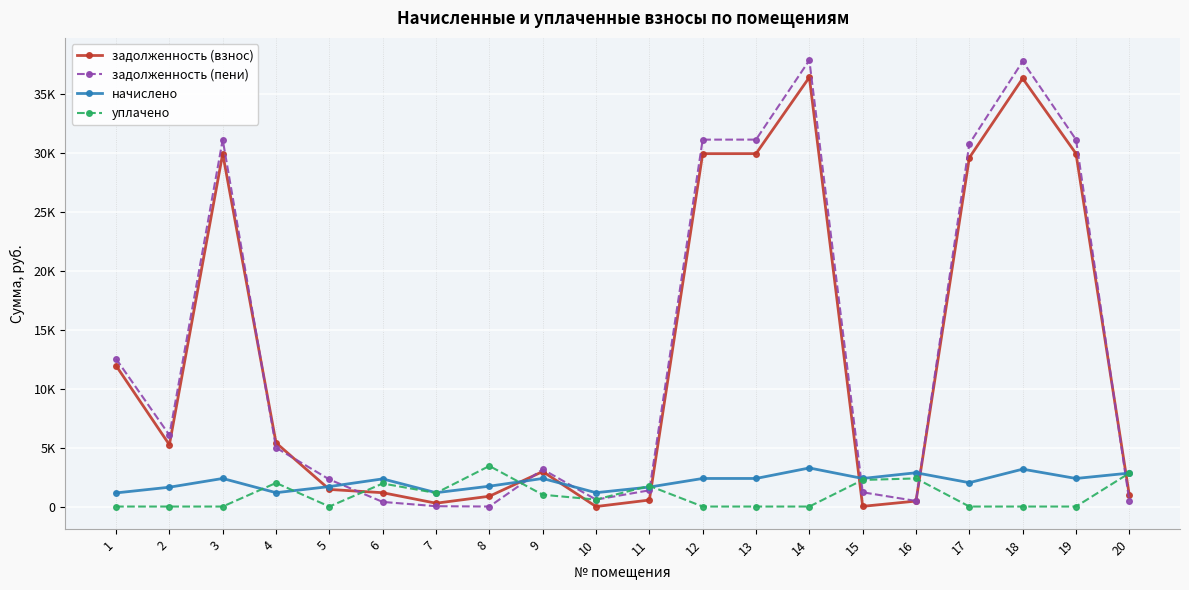

Is this an area chart (filled region under the line)?

No